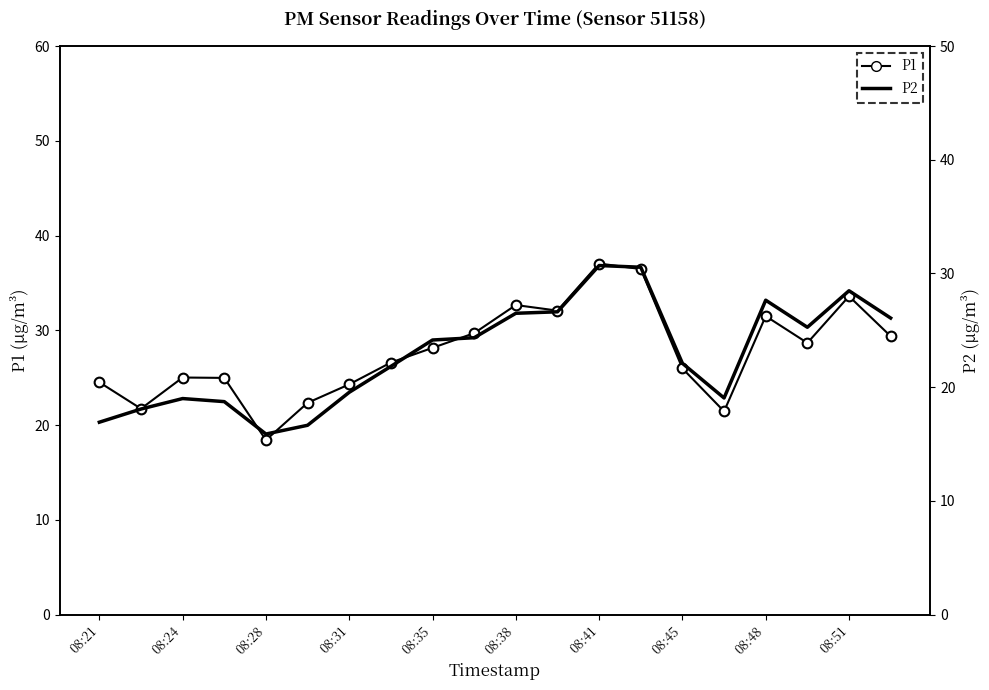

Rank the series at 08:38 from lowest to highest value.

P2, P1